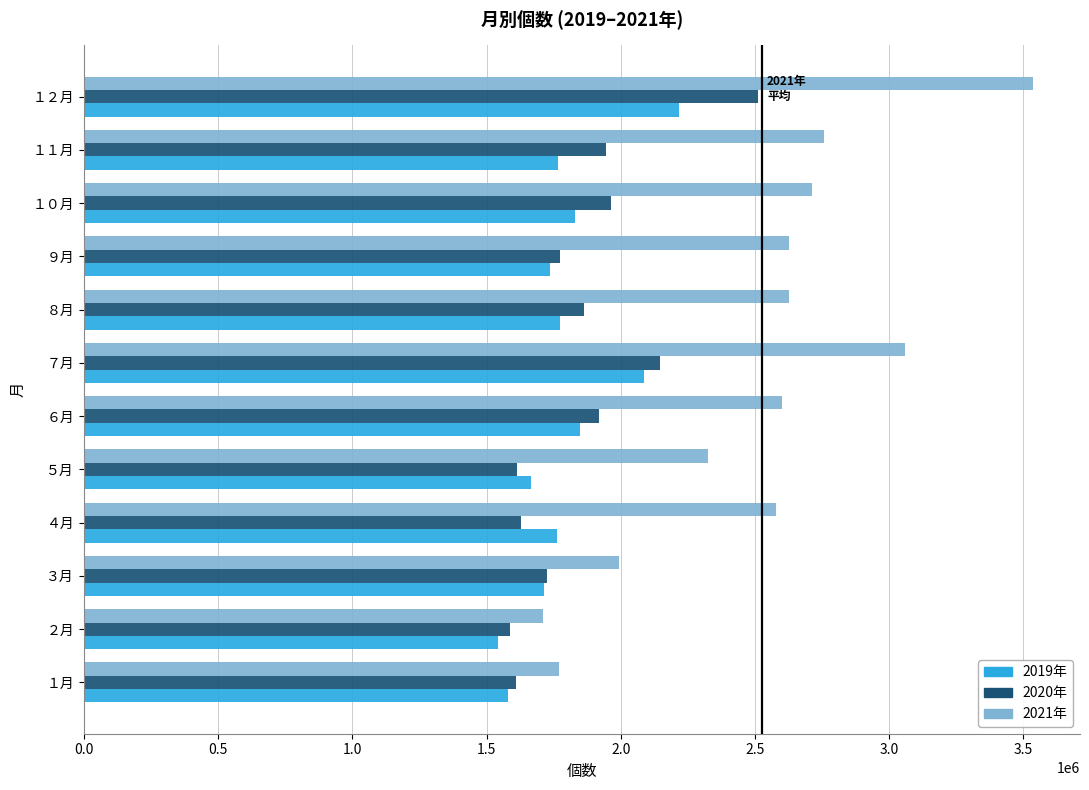

What is the difference between the 2021年 values at ３月 and ６月?

607268